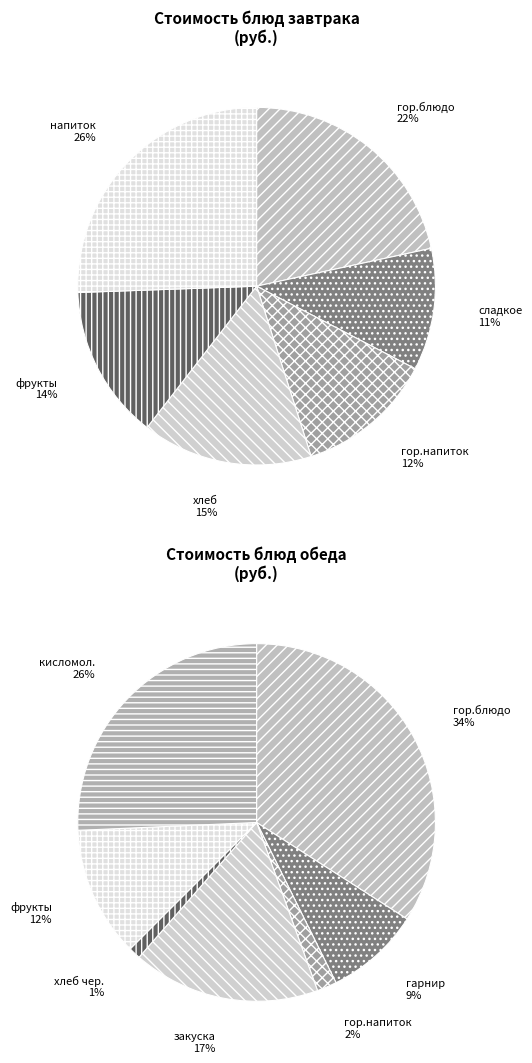

Do фрукты (Завтрак) and хлеб чер. together represent more than half of the pie?

No